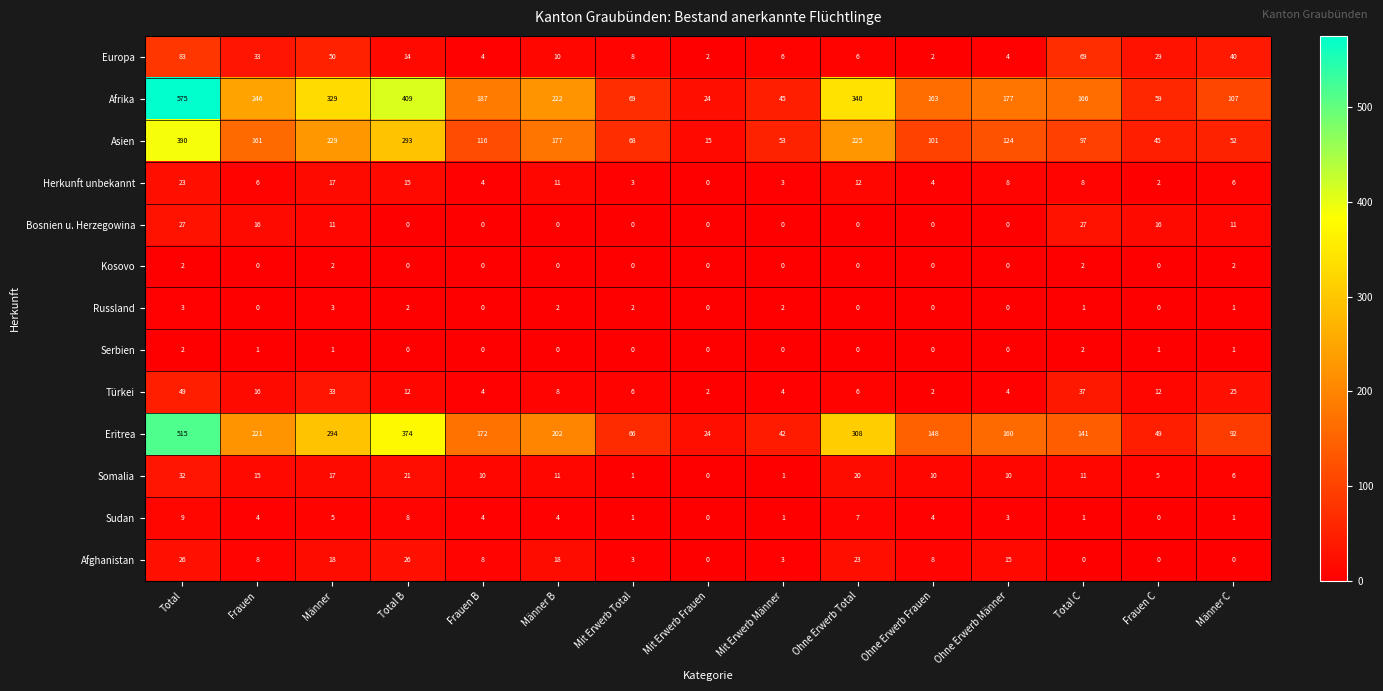

What is the greatest value displayed?

575